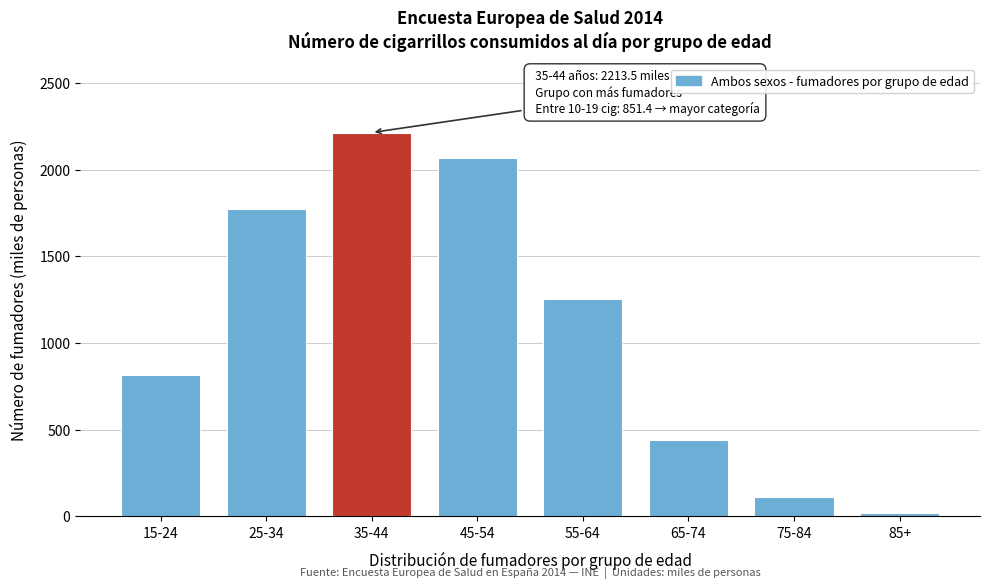

Reading right to left, list all the values displayed in this chart.

85+=20.4	75-84=108.8	65-74=439.8	55-64=1255.2	45-54=2064.2	35-44=2213.5	25-34=1772.9	15-24=815.3